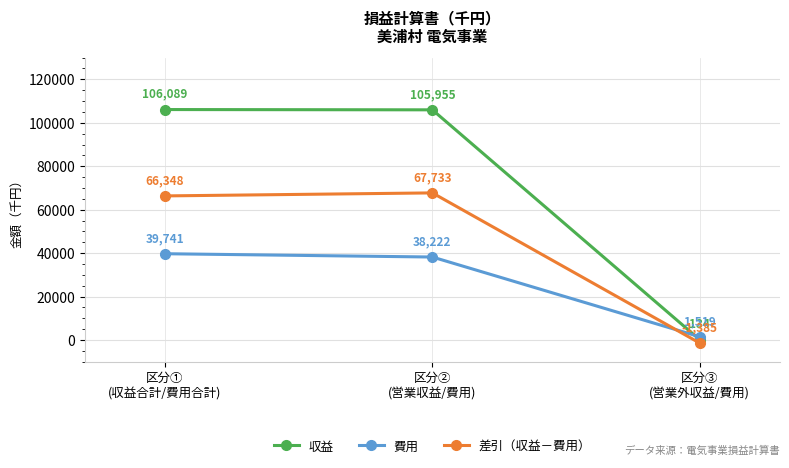

Reading right to left, list all the values displayed in this chart.

収益: 区分③
(営業外収益/費用)=134	区分②
(営業収益/費用)=105955	区分①
(収益合計/費用合計)=106089
費用: 区分③
(営業外収益/費用)=1519	区分②
(営業収益/費用)=38222	区分①
(収益合計/費用合計)=39741
差引（収益－費用）: 区分③
(営業外収益/費用)=-1385	区分②
(営業収益/費用)=67733	区分①
(収益合計/費用合計)=66348